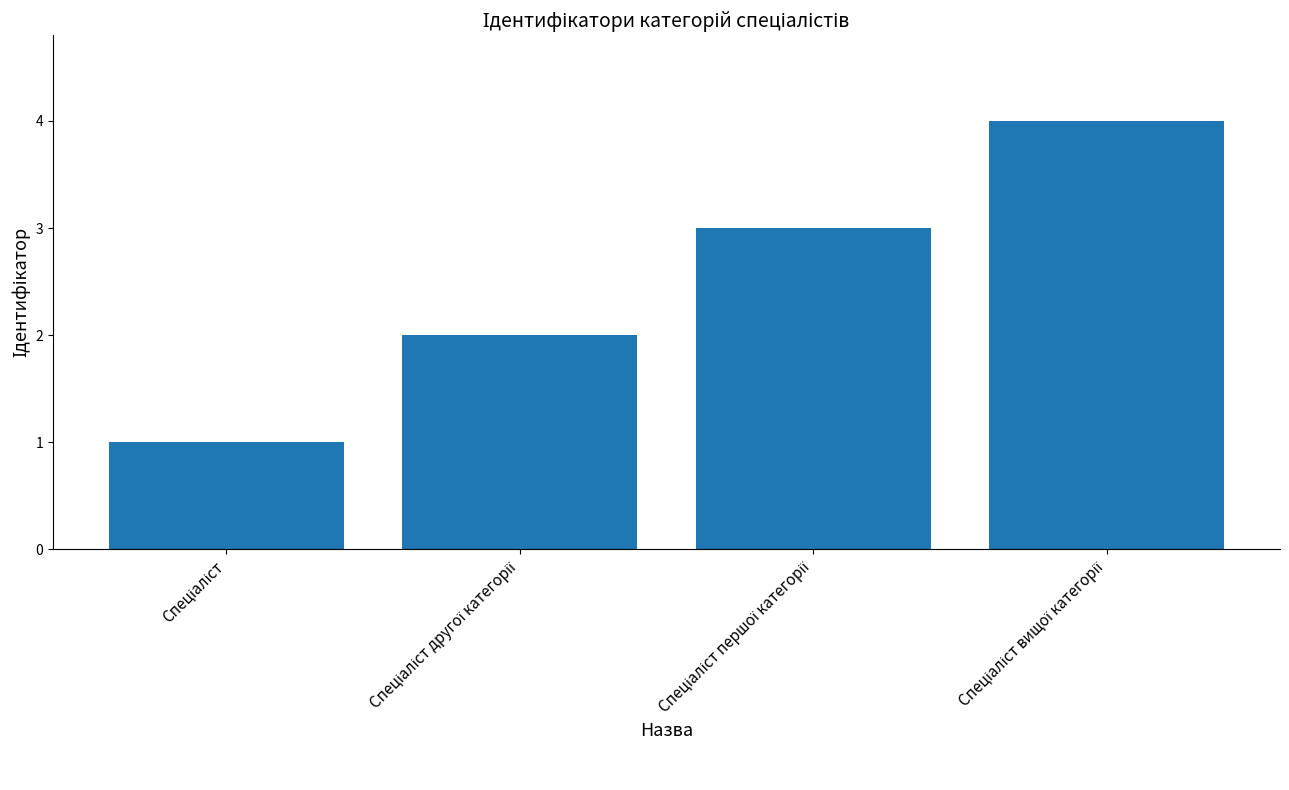

Reading right to left, transcribe all the data shown in this chart.

4	3	2	1